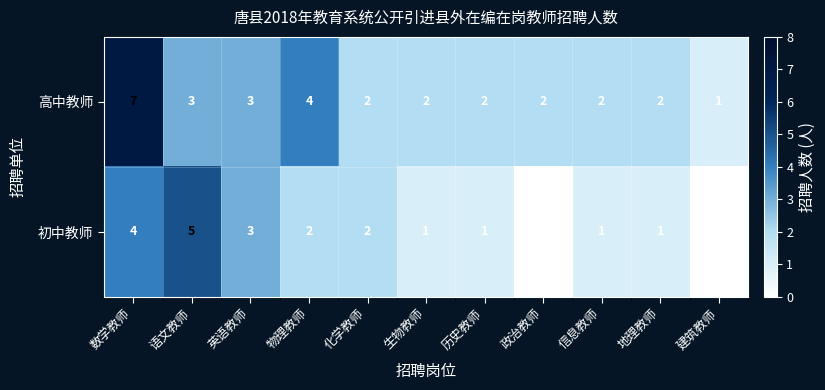

Rank the series at 数学教师 from lowest to highest value.

初中教师, 高中教师